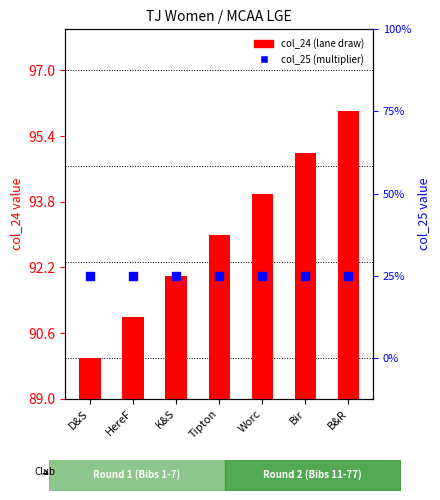

Which series contains the lowest Y value?

col_24 (lane draw)